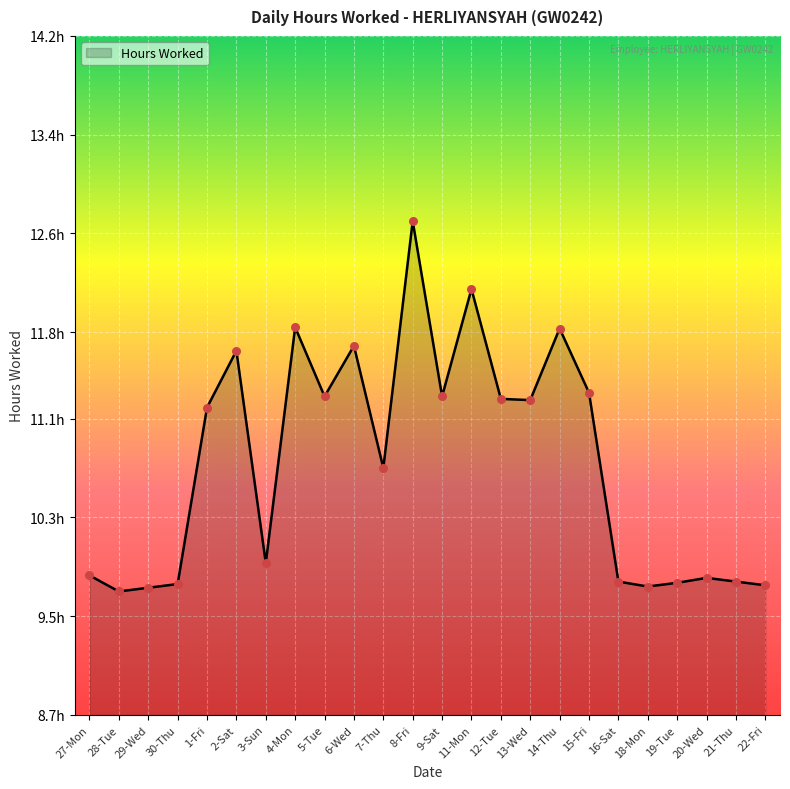

What is the ratio of the value at 14-Thu to the value at 20-Wed?

1.2